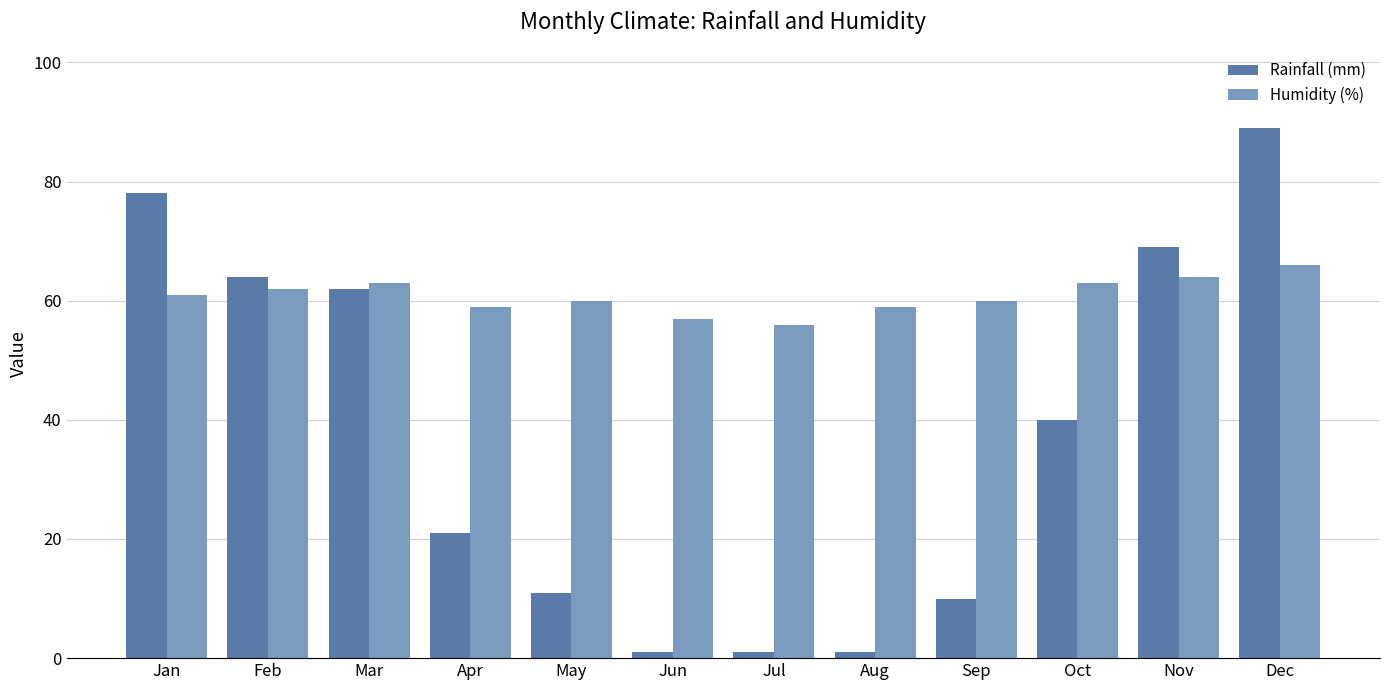

What is the sum of all Humidity (%) values?

730